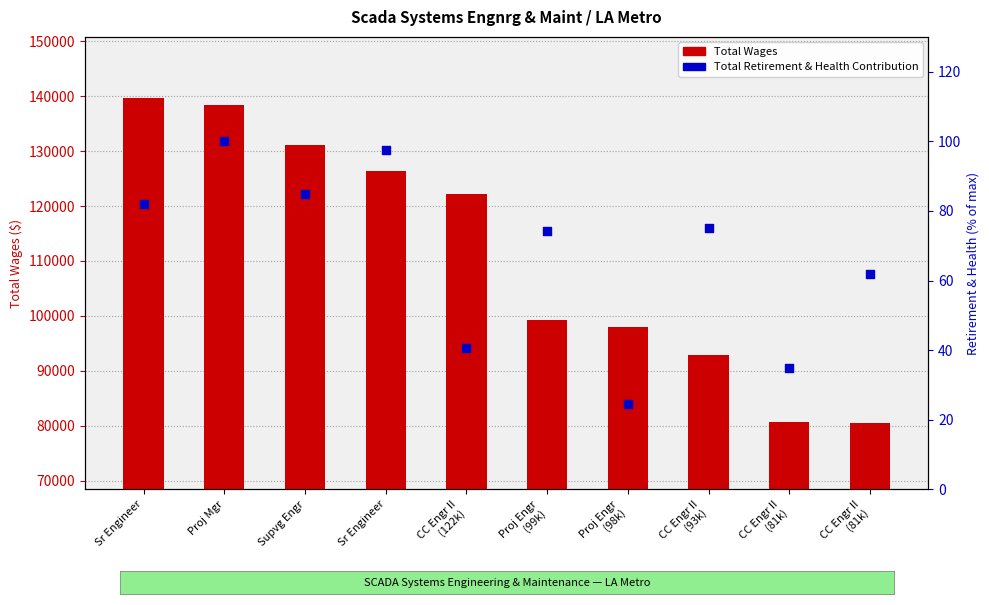

Which series has the largest total across all categories?

Total Wages